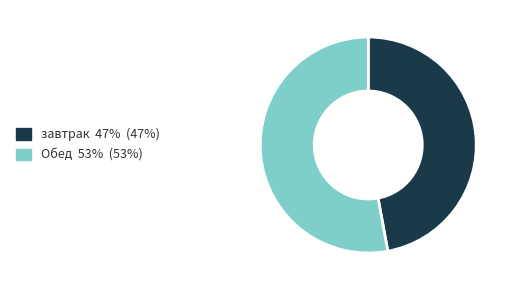

Is the sum of Обед and завтрак greater than half?

Yes